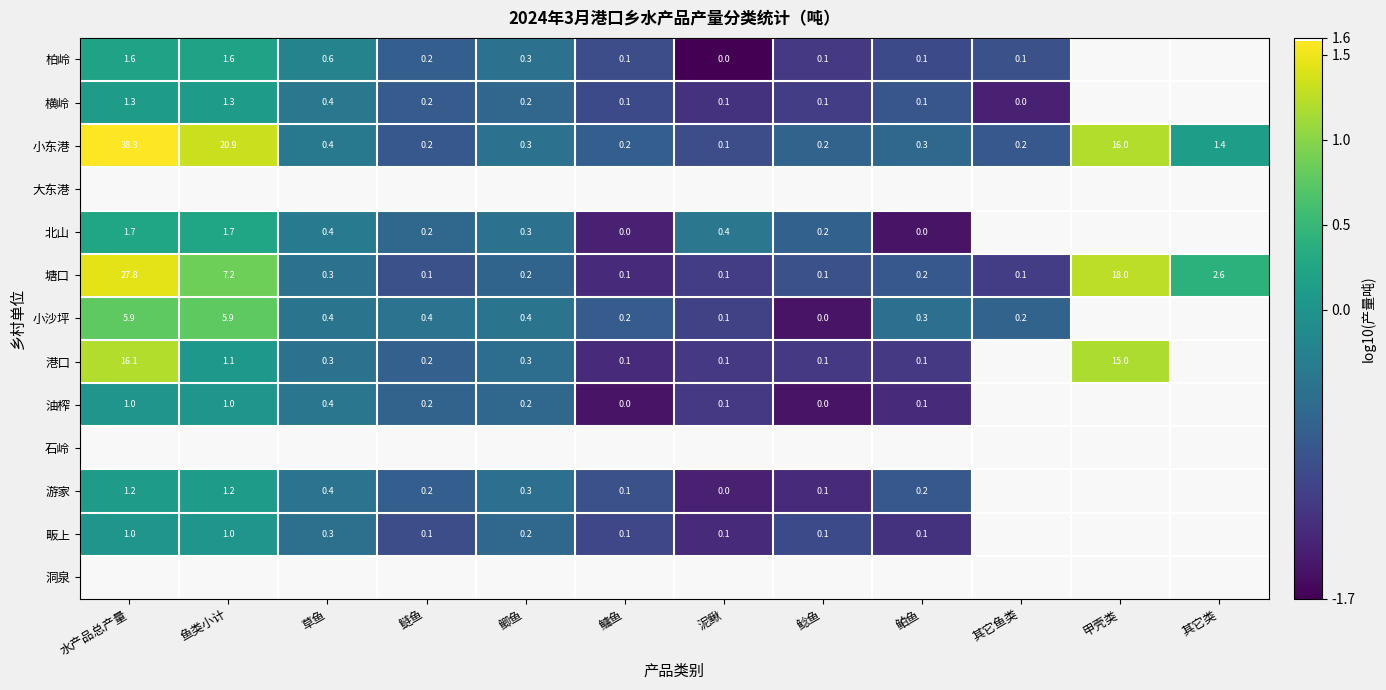

Is the value of 游家 at 草鱼 greater than the value of 小东港 at 其它类?

No